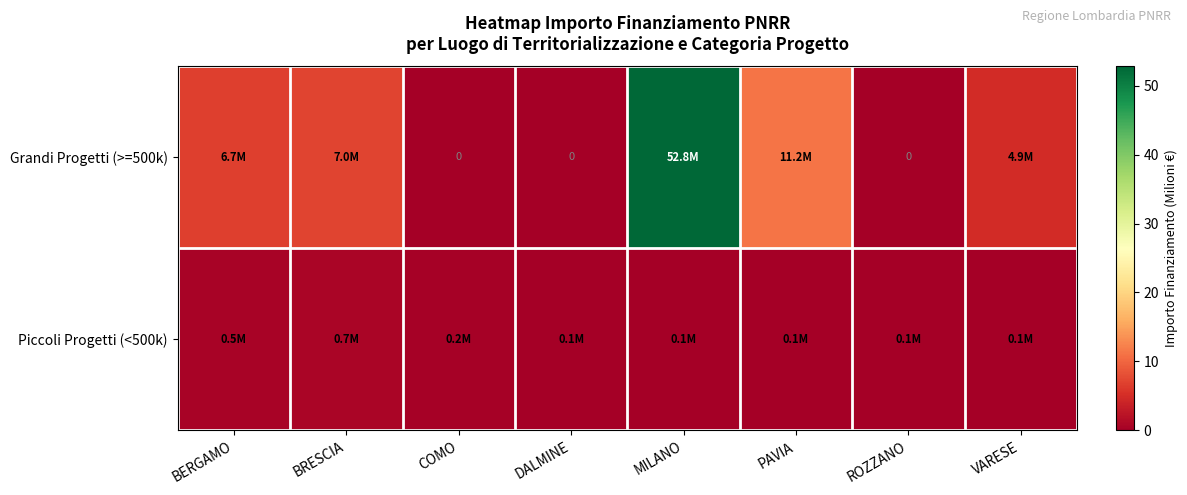

Is the value of Grandi Progetti (>=500k) at COMO greater than the value of Piccoli Progetti (<500k) at VARESE?

No